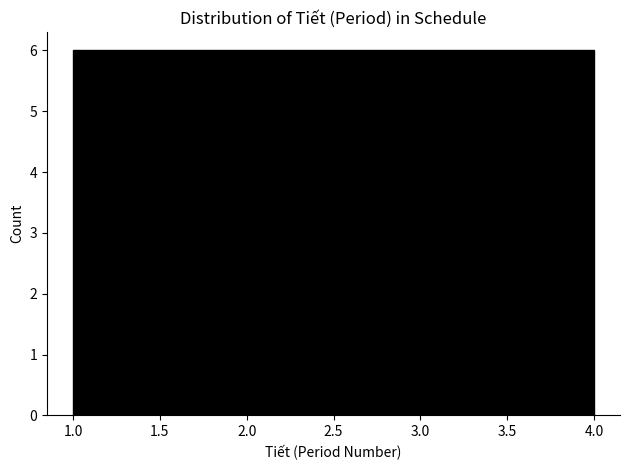

Reading left to right, list every bar in this chart as the range it spans on the x-axis followed by its height. The values are not printed on the chart, so give them approximately, as read against the axis.

1.00 to 1.75: 6
1.75 to 2.50: 6
2.50 to 3.25: 6
3.25 to 4.00: 6